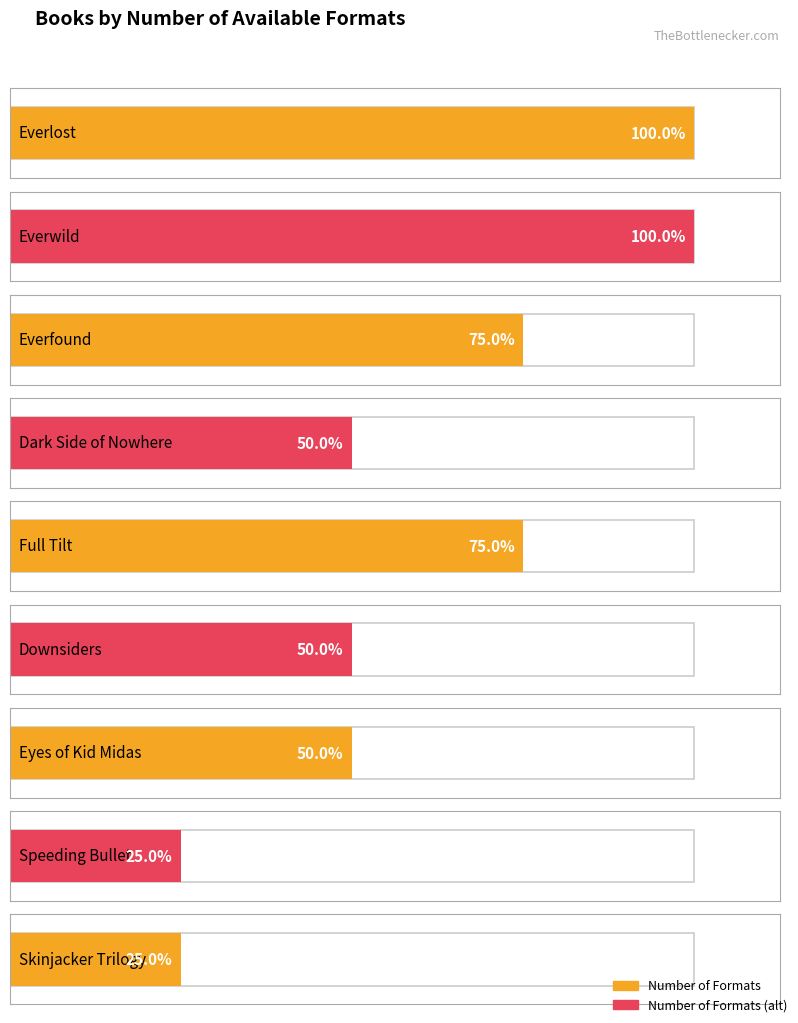

What is the difference between the maximum and minimum values?

3